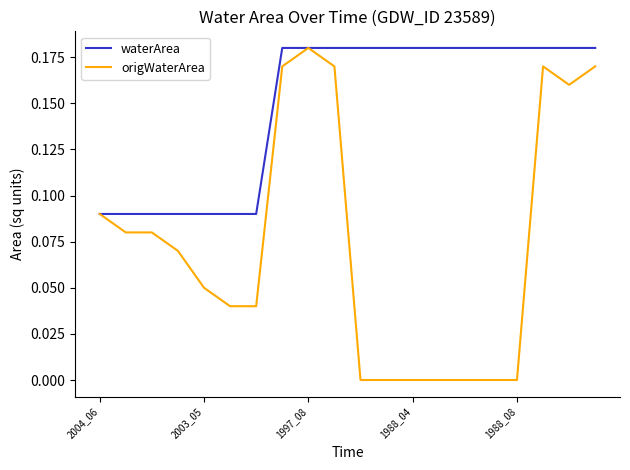

What is the sum of all origWaterArea values?

1.5